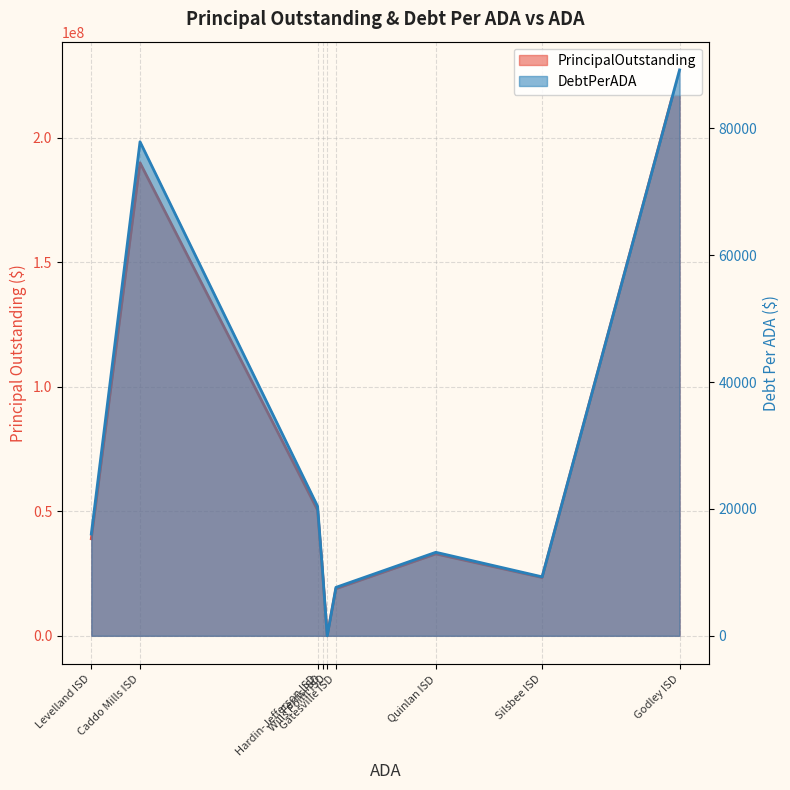

What is the difference between the maximum and minimum values in the DebtPerADA series?

89192.7